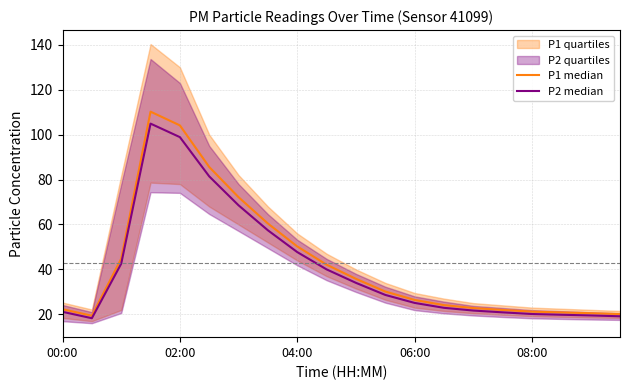

Is it true that P2 median equals 7.2 at 15?

False